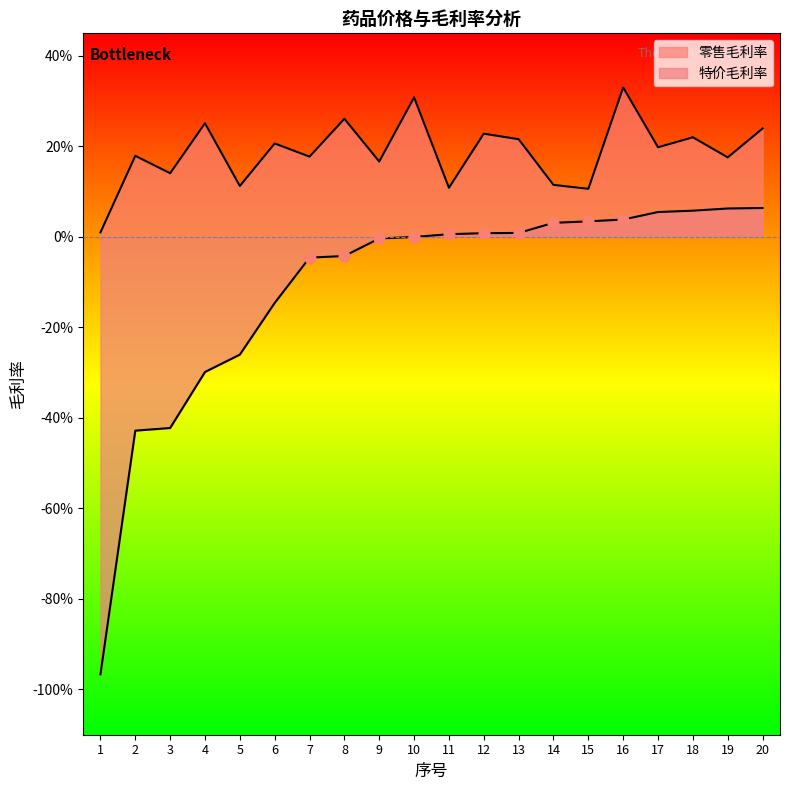

Which series has the largest total across all categories?

零售毛利率